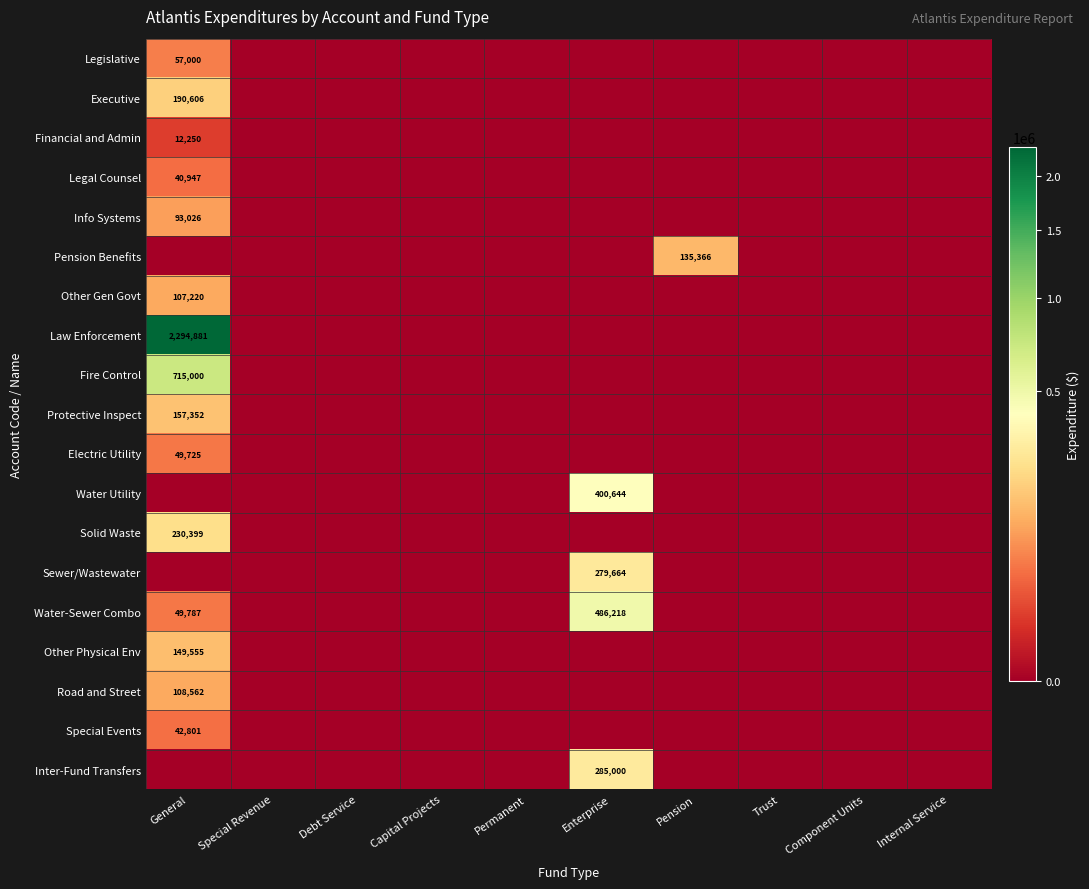

How many categories are shown in the chart?

10